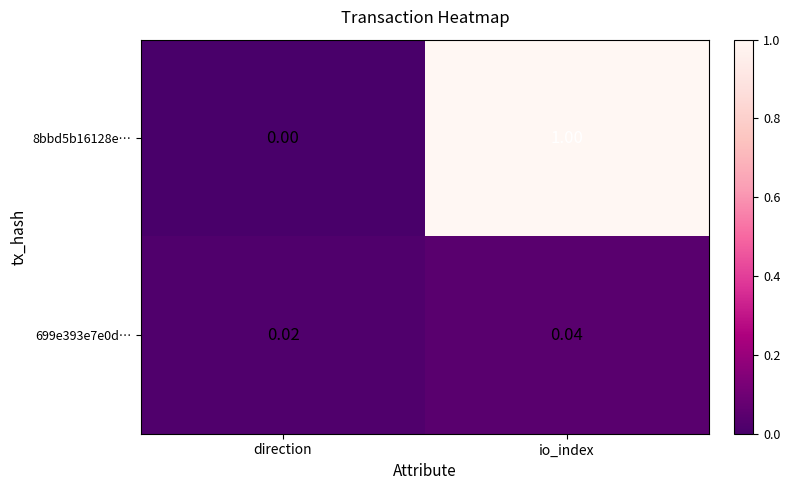

Which category has the highest value across all series?

io_index